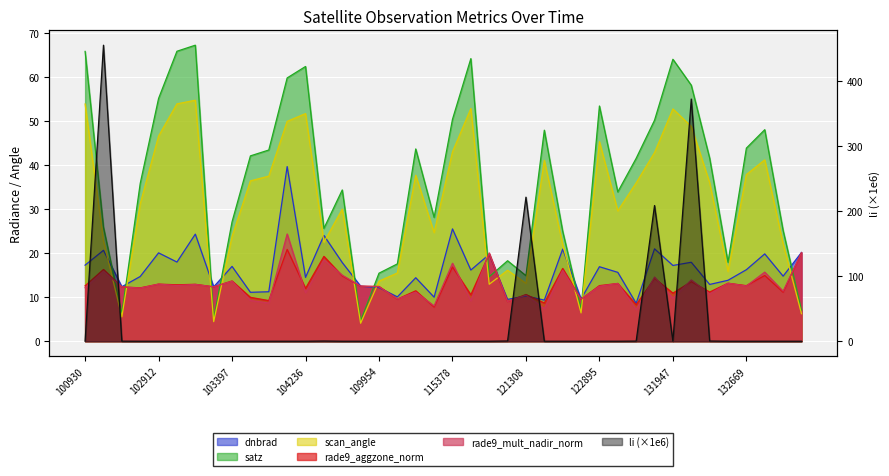

How many values in the scan_angle series are below 35?

20